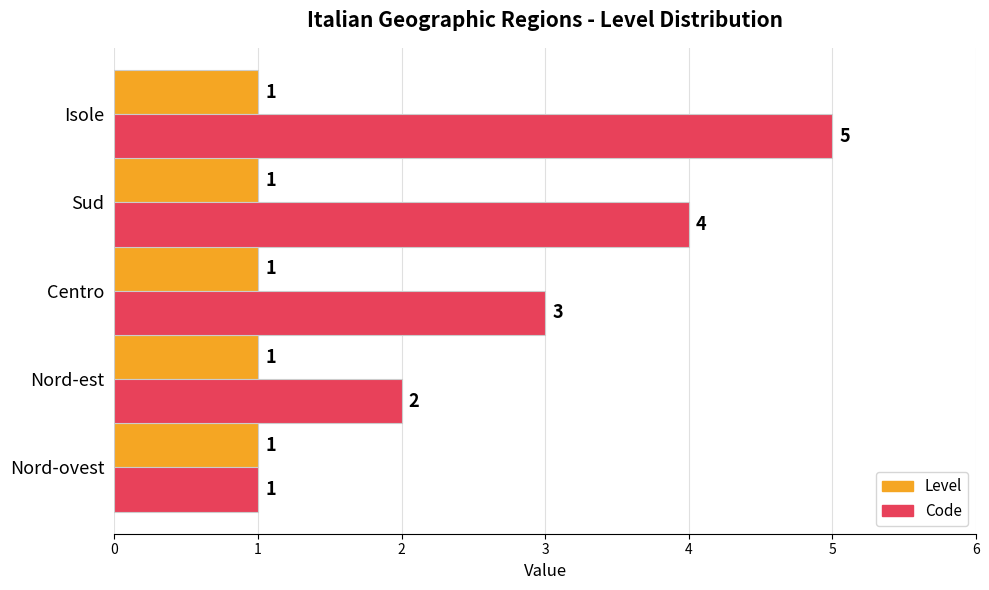

What is the maximum value for Code?

5